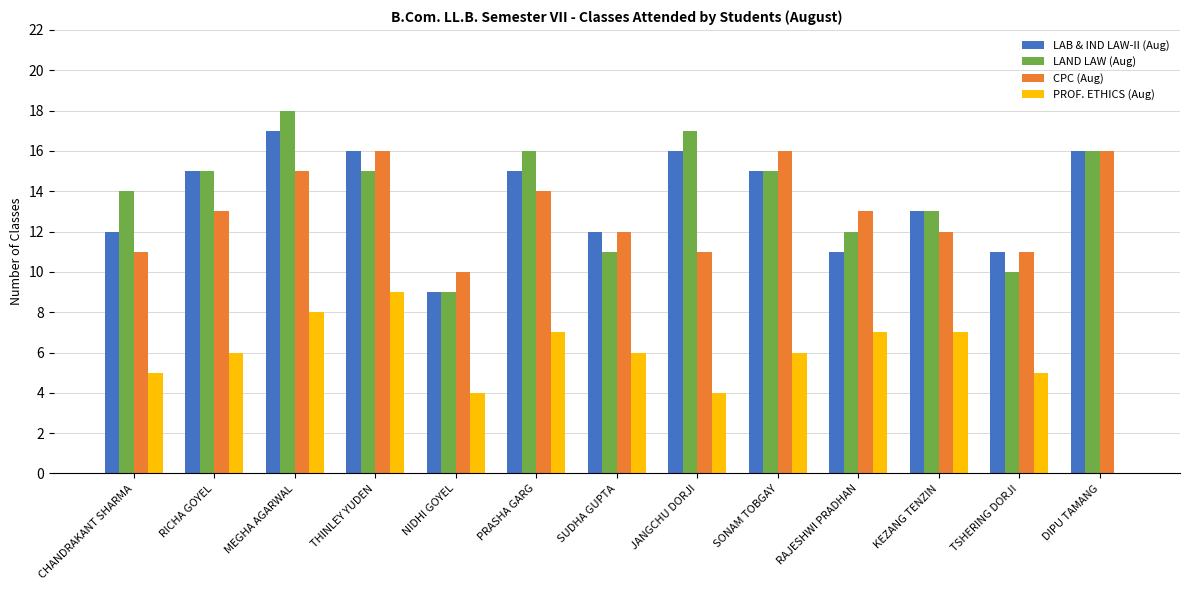

What is the difference between the PROF. ETHICS (Aug) values at SONAM TOBGAY and THINLEY YUDEN?

3